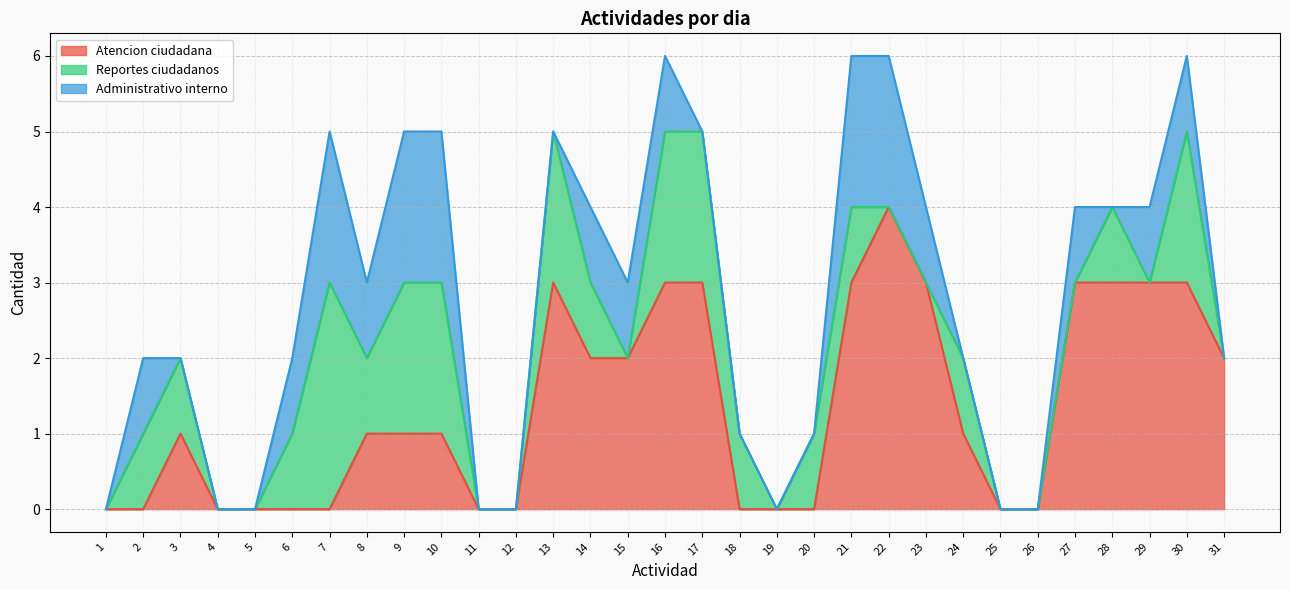

After their last crossing, which series has the higher values: Administrativo interno or Reportes ciudadanos?

Reportes ciudadanos